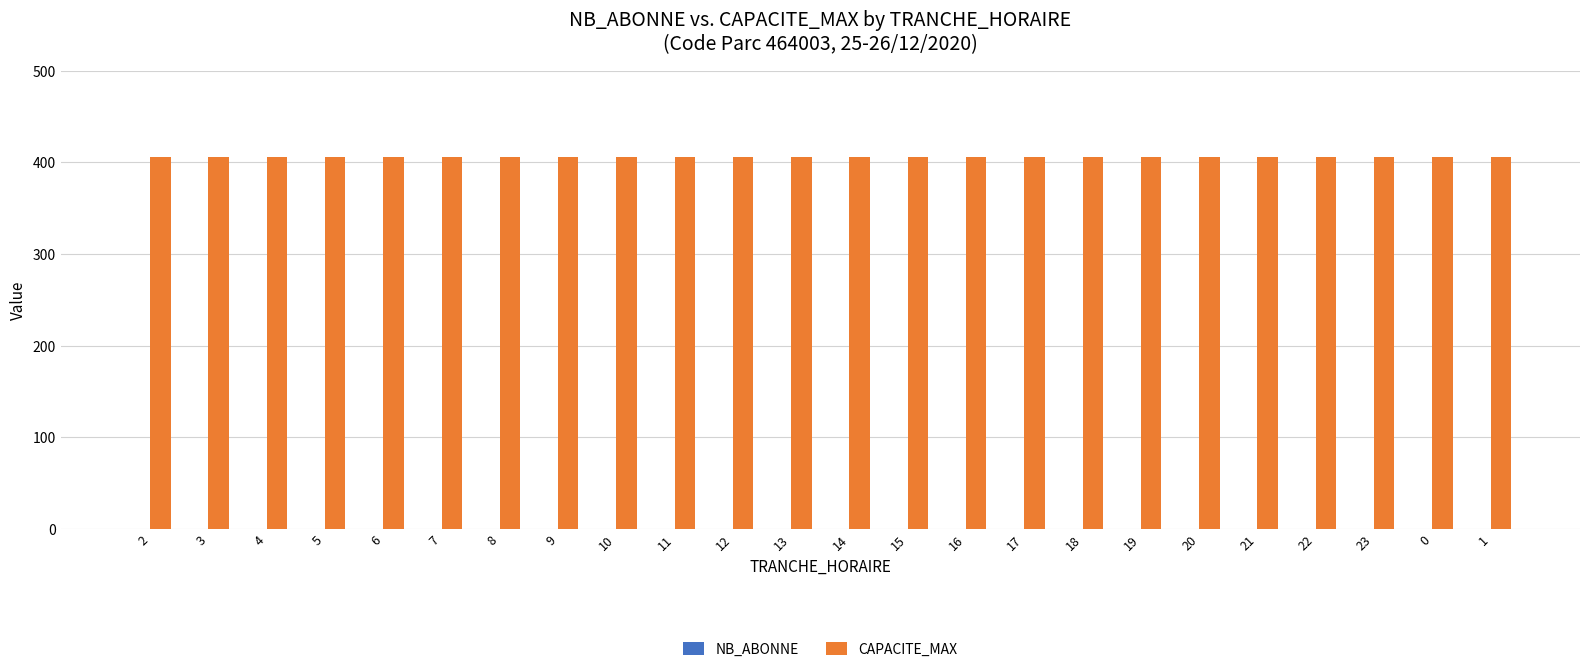

Reading left to right, extract all data points from this chart.

NB_ABONNE: 0	0	0	0	0	0	0	0	0	0	0	0	0	0	0	0	0	0	0	0	0	0	0	0
CAPACITE_MAX: 406	406	406	406	406	406	406	406	406	406	406	406	406	406	406	406	406	406	406	406	406	406	406	406